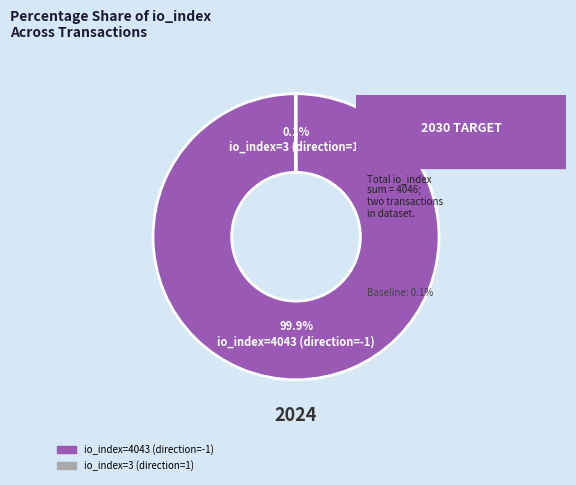

Which slice is the largest?

io_index=4043 (direction=-1)